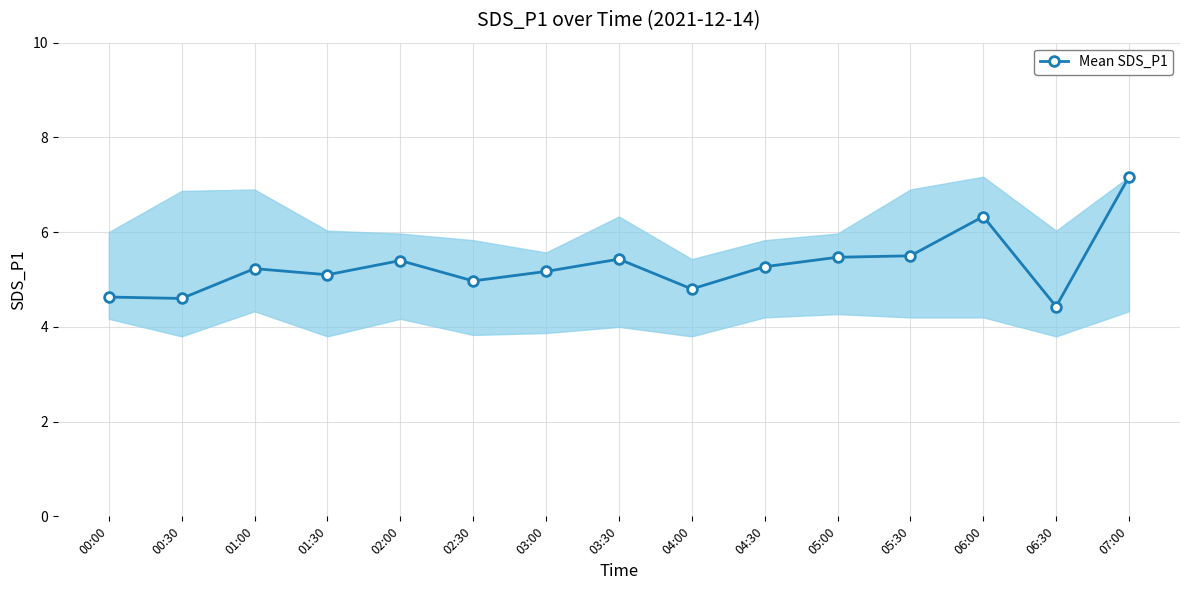

Does the chart display data point markers on the line(s)?

Yes